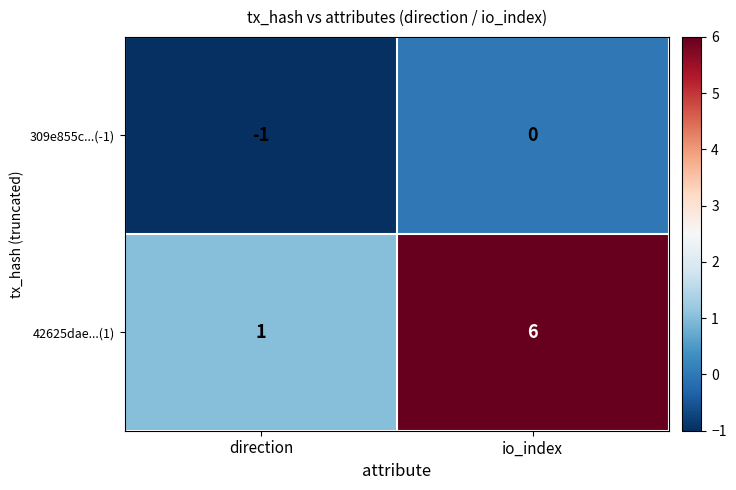

How many values in the 42625dae...(1) series are below 6?

1